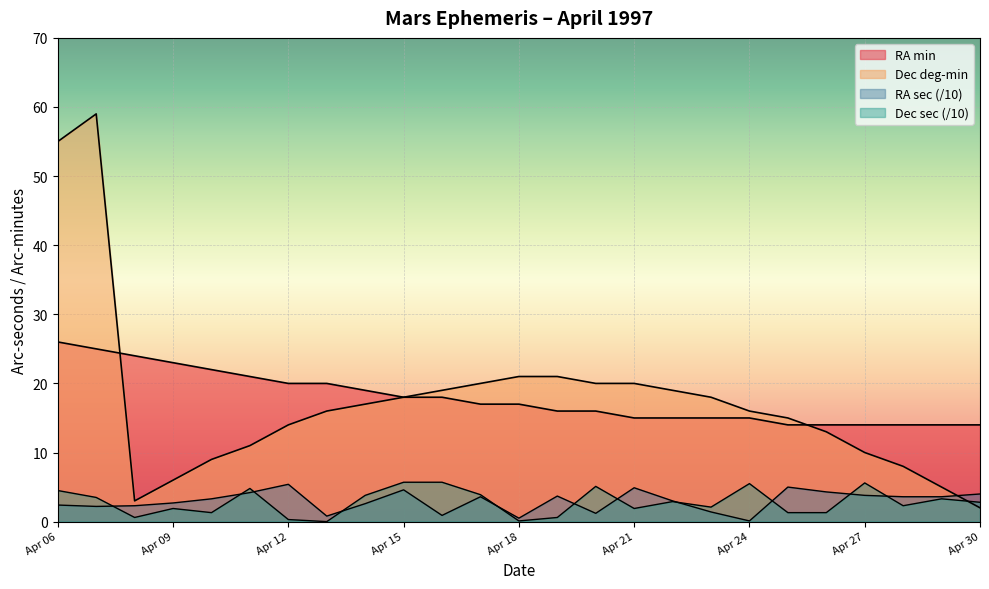

Between Apr 20 and Apr 18, which is larger?

Apr 18